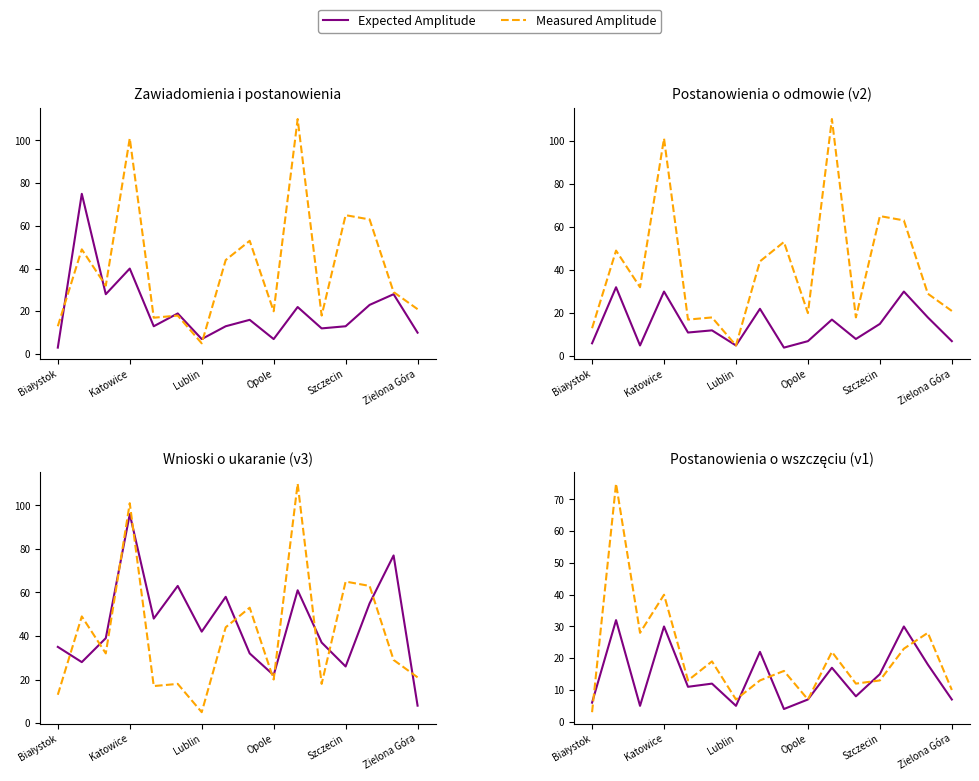

Rank the series at 7 from highest to lowest value.

Measured Amplitude, Expected Amplitude